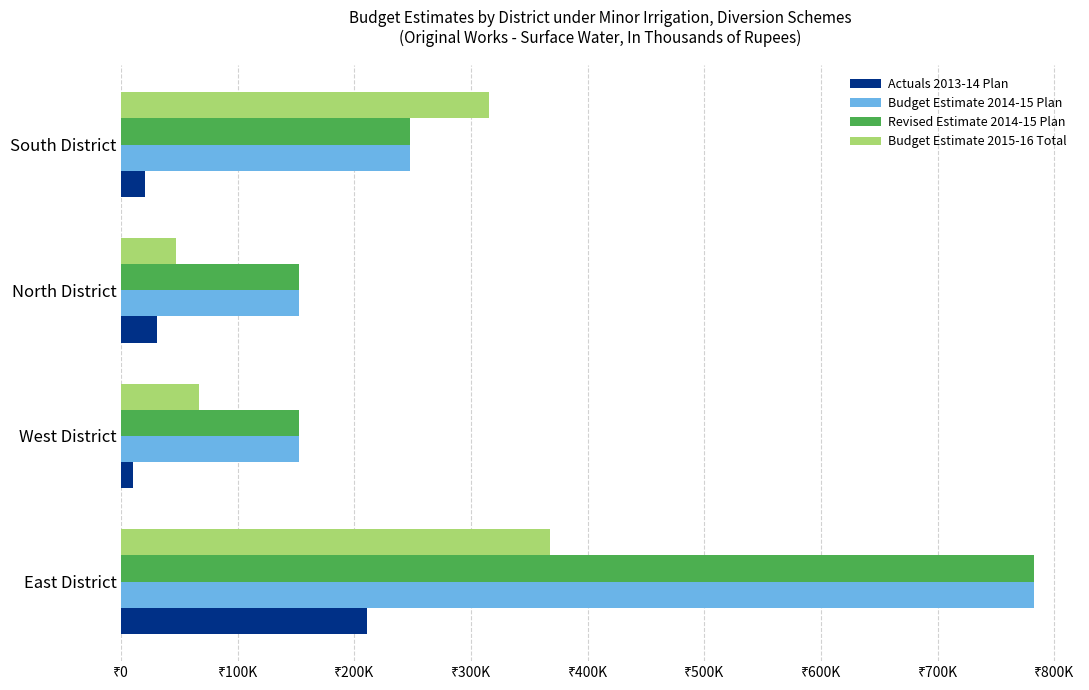

Reading right to left, extract all data points from this chart.

Actuals 2013-14 Plan: 20003	30245	10499	210506
Budget Estimate 2014-15 Plan: 247500	152500	152500	782500
Revised Estimate 2014-15 Plan: 247500	152500	152500	782500
Budget Estimate 2015-16 Total: 315059	47001	67001	367999